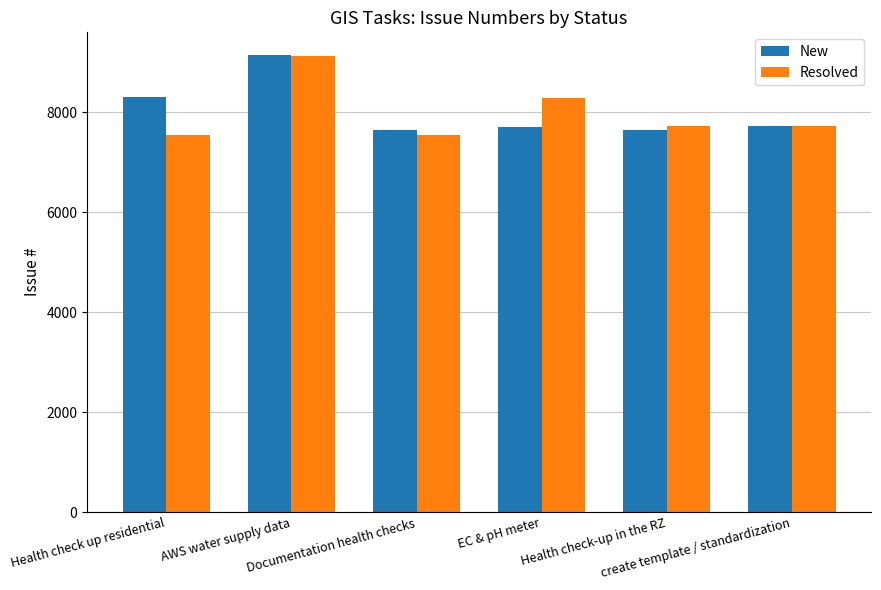

What is the label of the 2nd bar from the left?

AWS water supply data